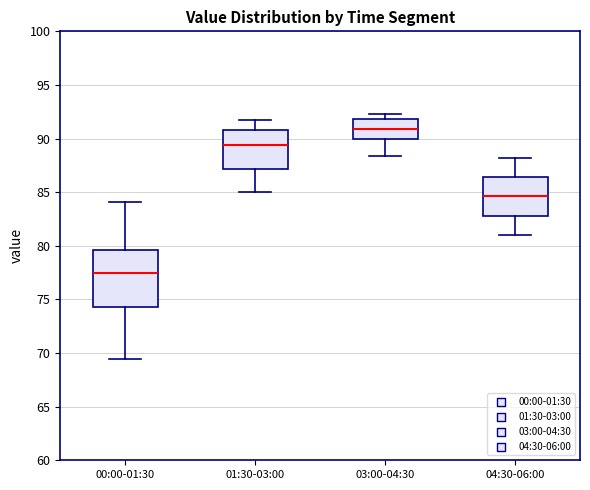

Which box's median line is the lowest?

00:00-01:30